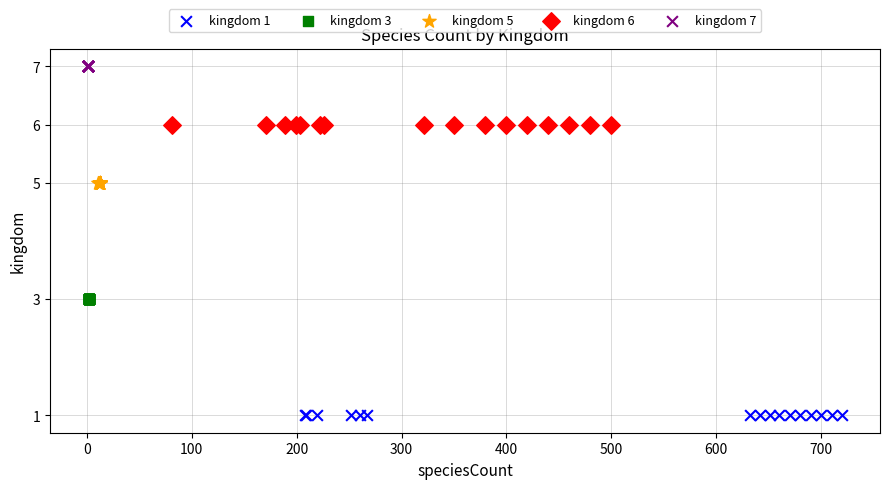

Which series contains the highest Y value?

kingdom 7